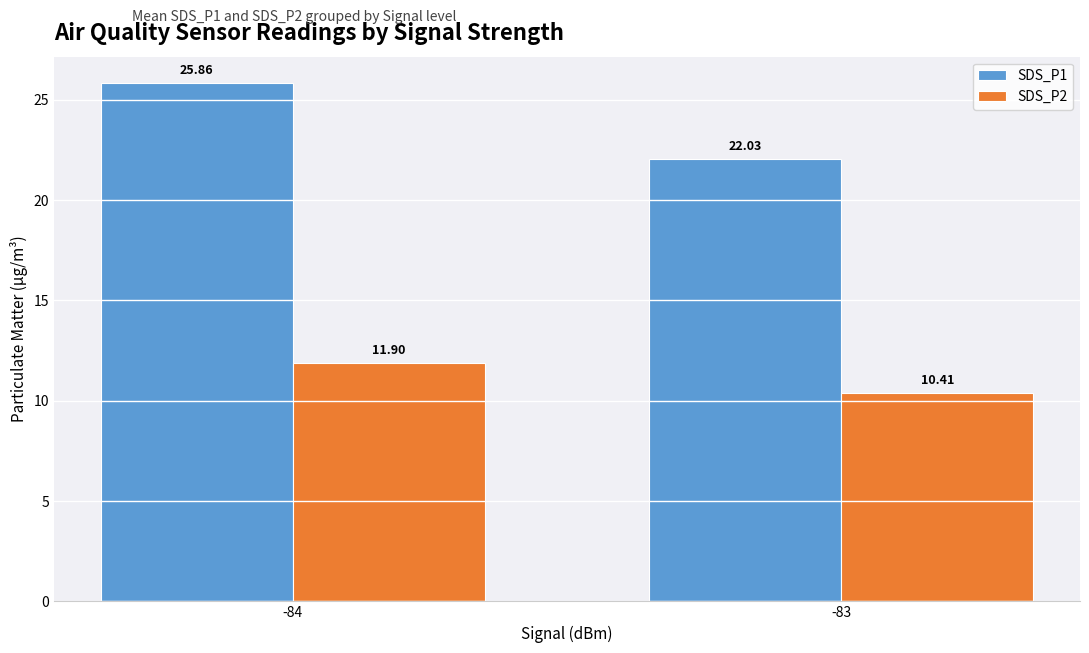

How many bars are there in each group?

2